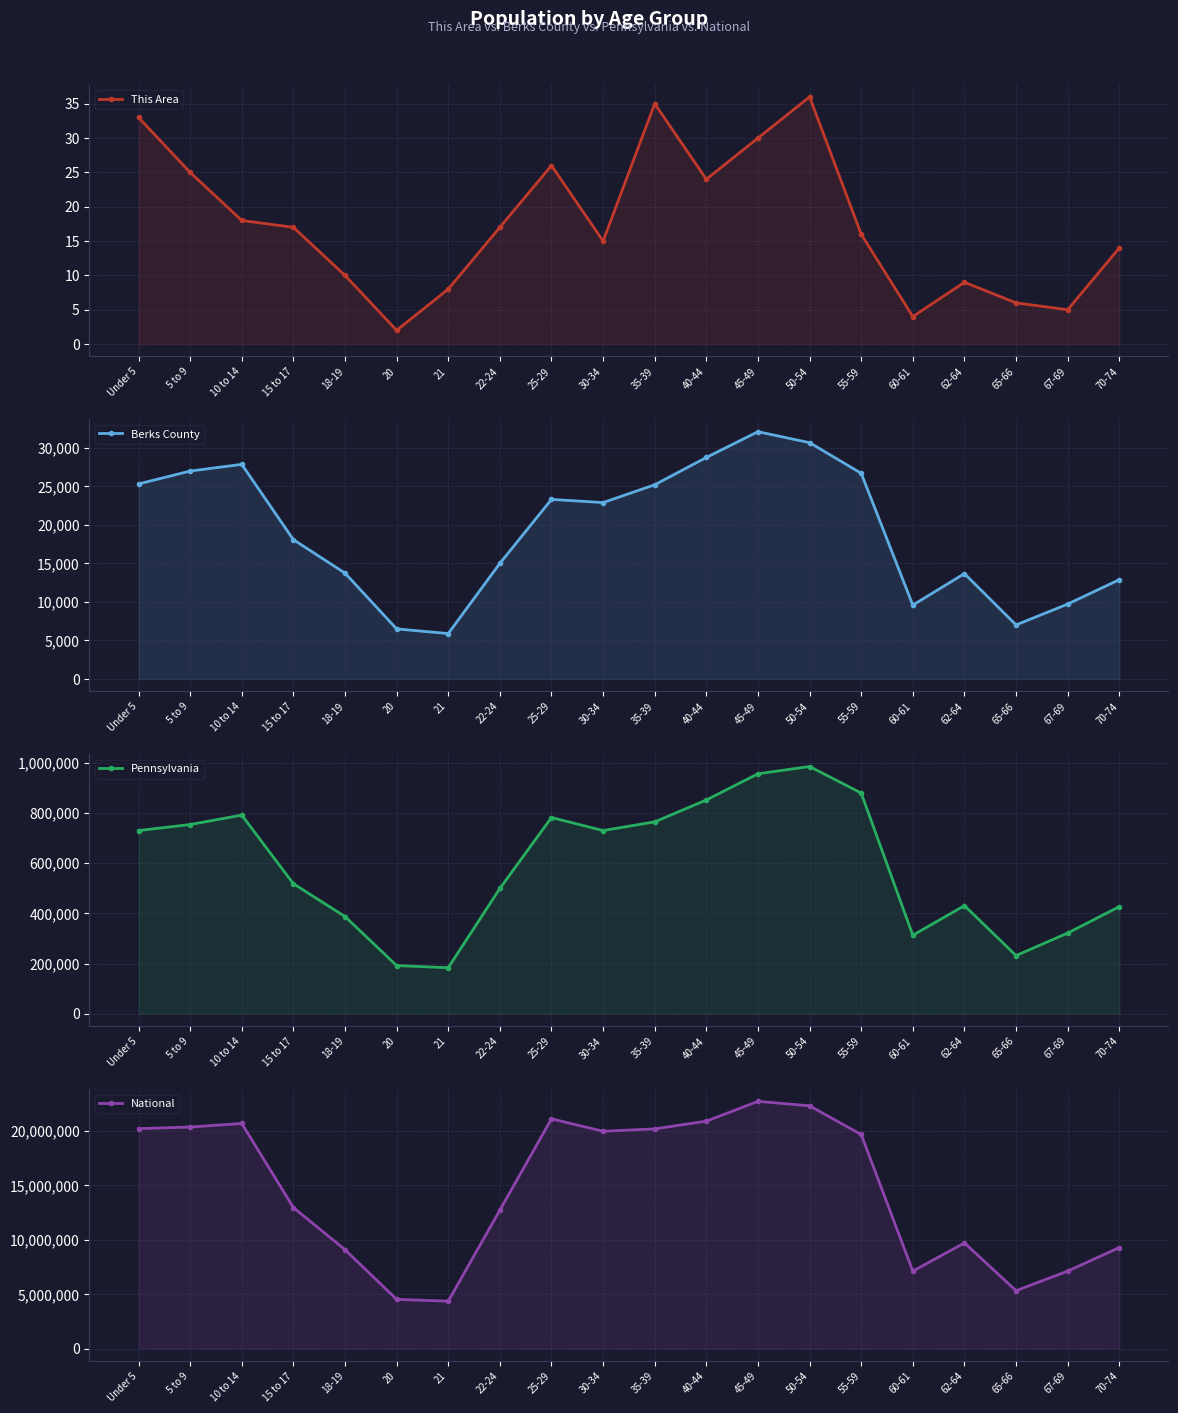

True or false: This Area and National cross at least once.

False